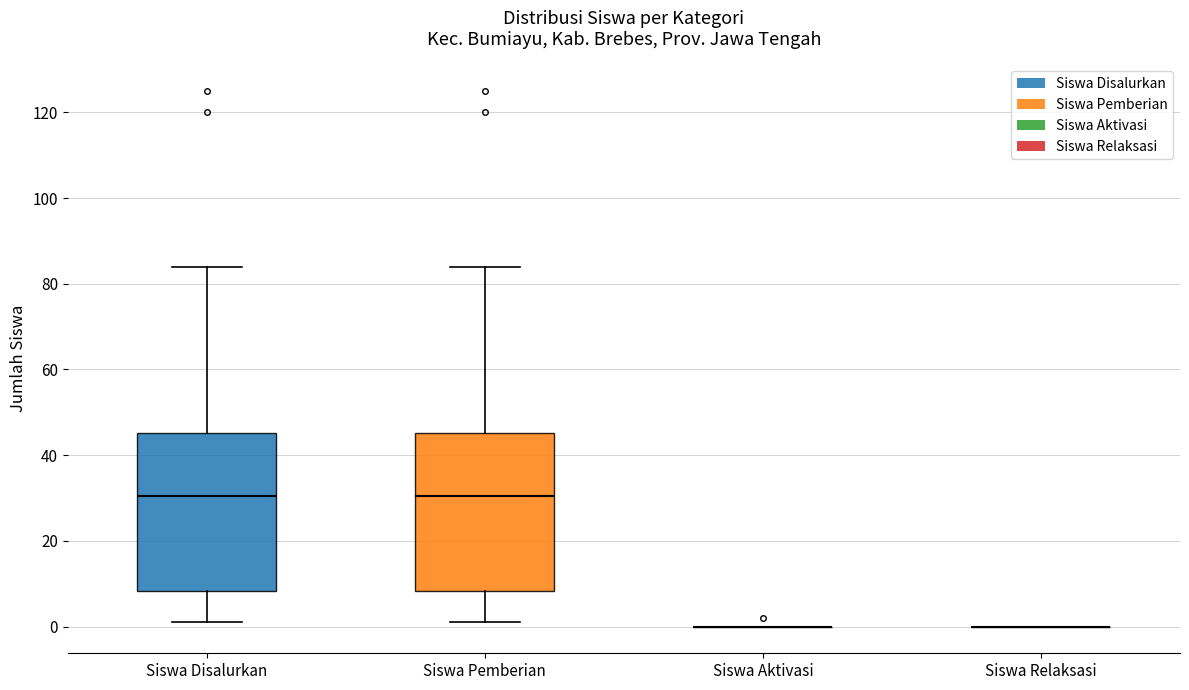

Reading left to right, transcribe this box plot: for each box, give where its median line is, the range the box spans, and where its two whiskers end, as read against the y-axis. The values are not printed on the chart, so give them approximately, as read against the axis.

Siswa Disalurkan: median 30, box 8 to 46, whiskers 2 to 84
Siswa Pemberian: median 30, box 8 to 46, whiskers 2 to 84
Siswa Aktivasi: box collapsed to a line at 0, whiskers 0 to 0
Siswa Relaksasi: box collapsed to a line at 0, whiskers 0 to 0